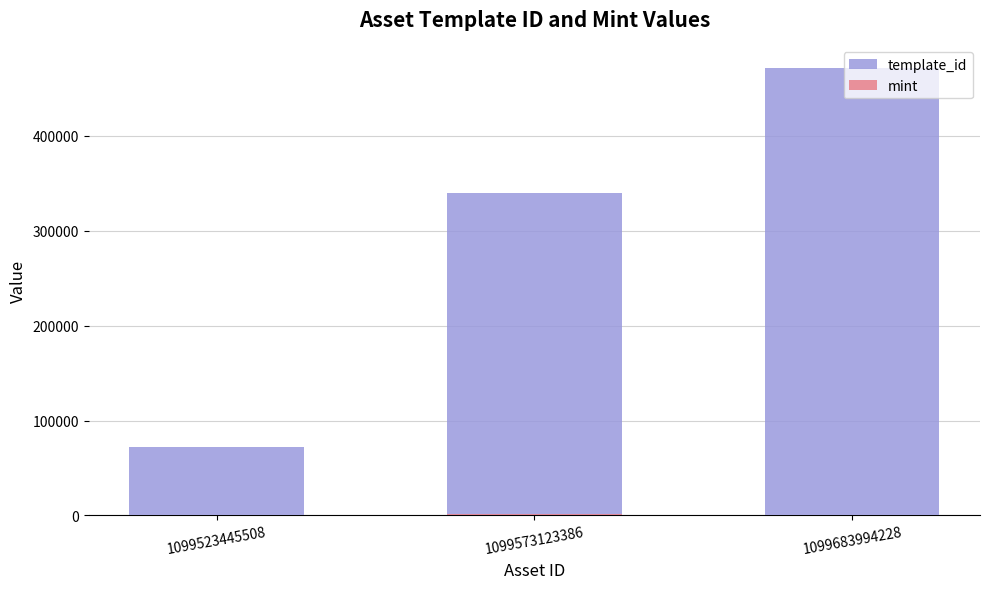

What is the average value of the template_id series?

294107